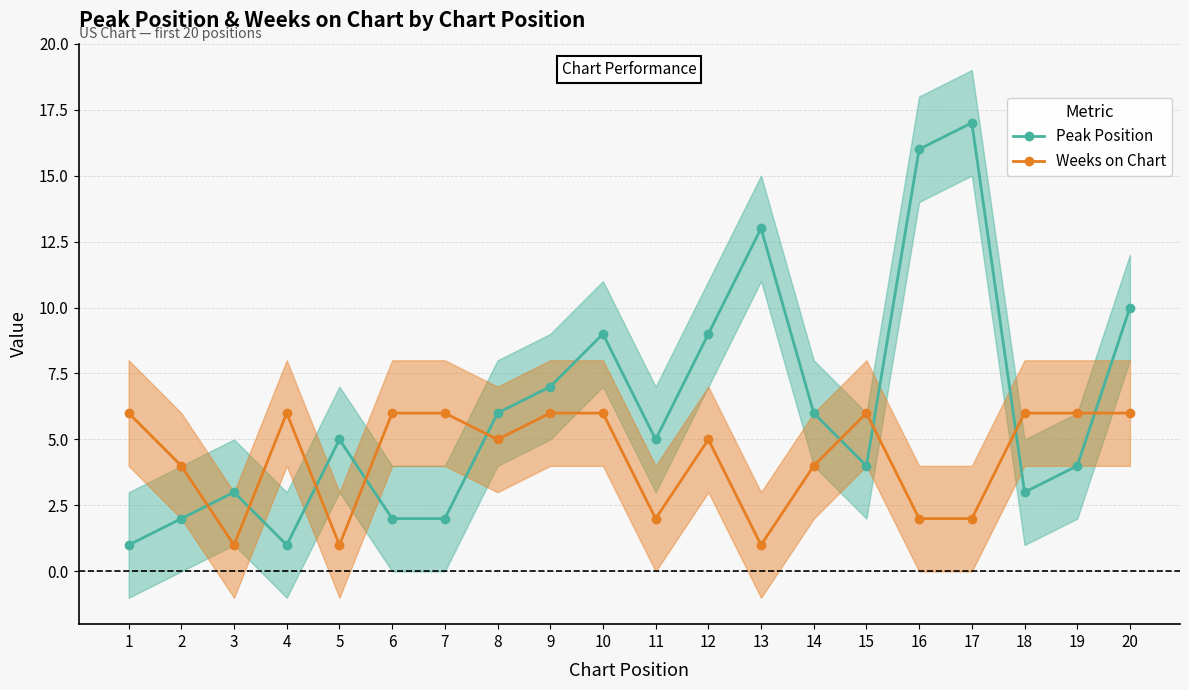

True or false: Weeks on Chart has more than 1 points higher than both neighbors.

True